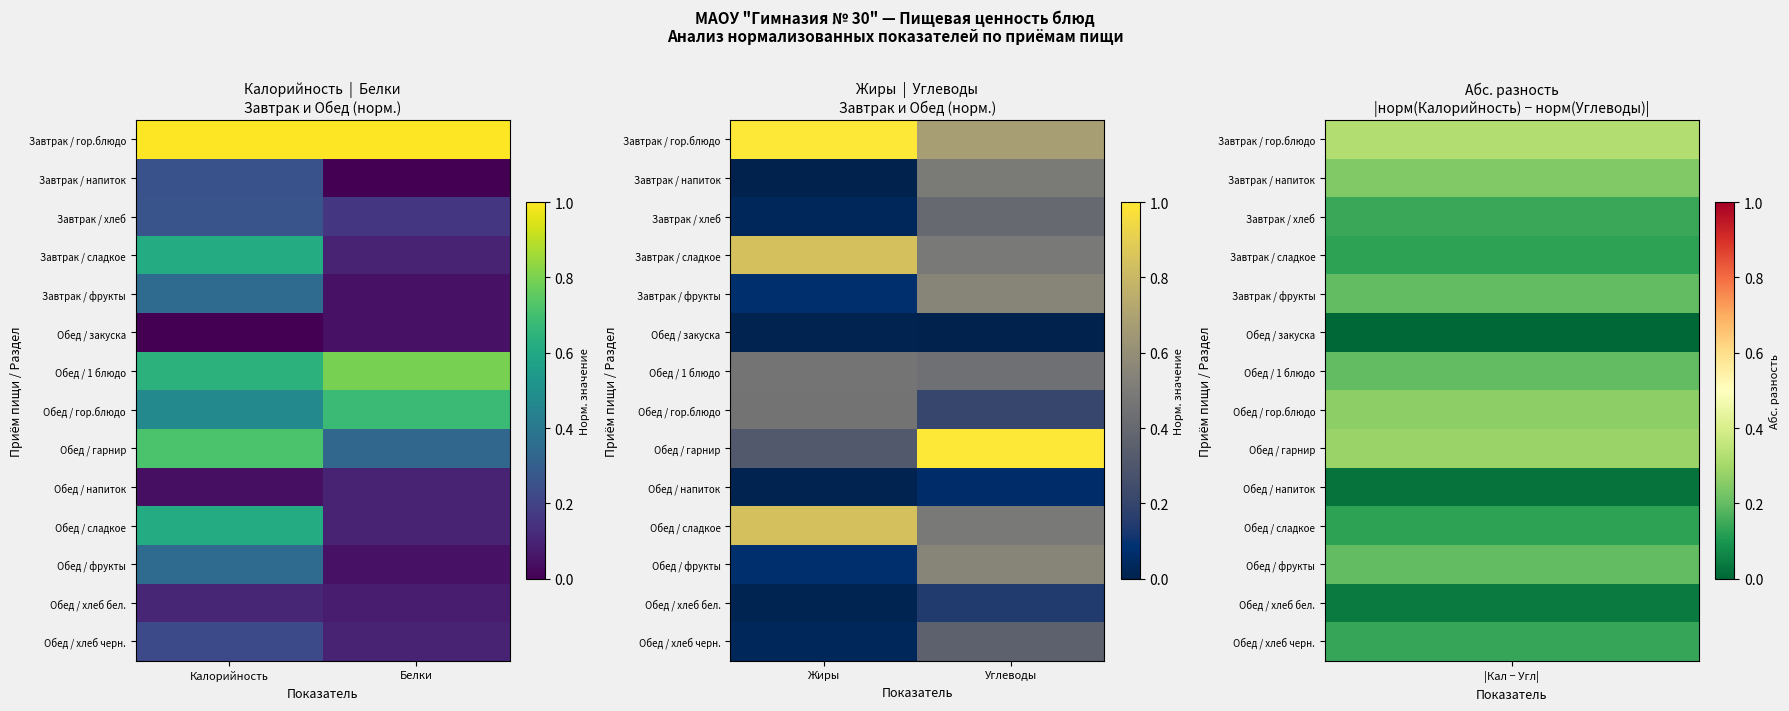

Rank the series by their maximum value, from lowest to highest.

Обед / закуска, Обед / напиток, Обед / хлеб бел., Обед / хлеб черн., Завтрак / хлеб, Обед / гор.блюдо, Обед / 1 блюдо, Завтрак / напиток, Завтрак / фрукты, Обед / фрукты, Завтрак / сладкое, Обед / сладкое, Завтрак / гор.блюдо, Обед / гарнир